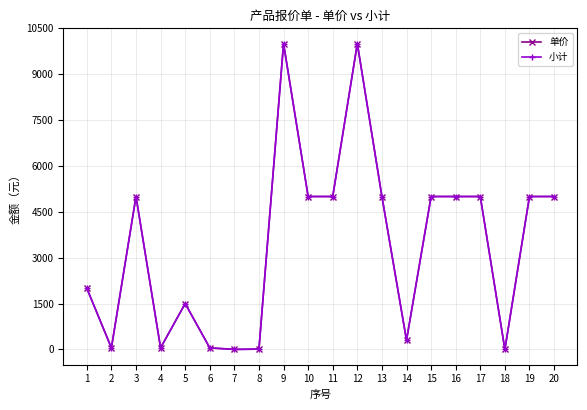

At which label does 小计 reach its minimum?

18